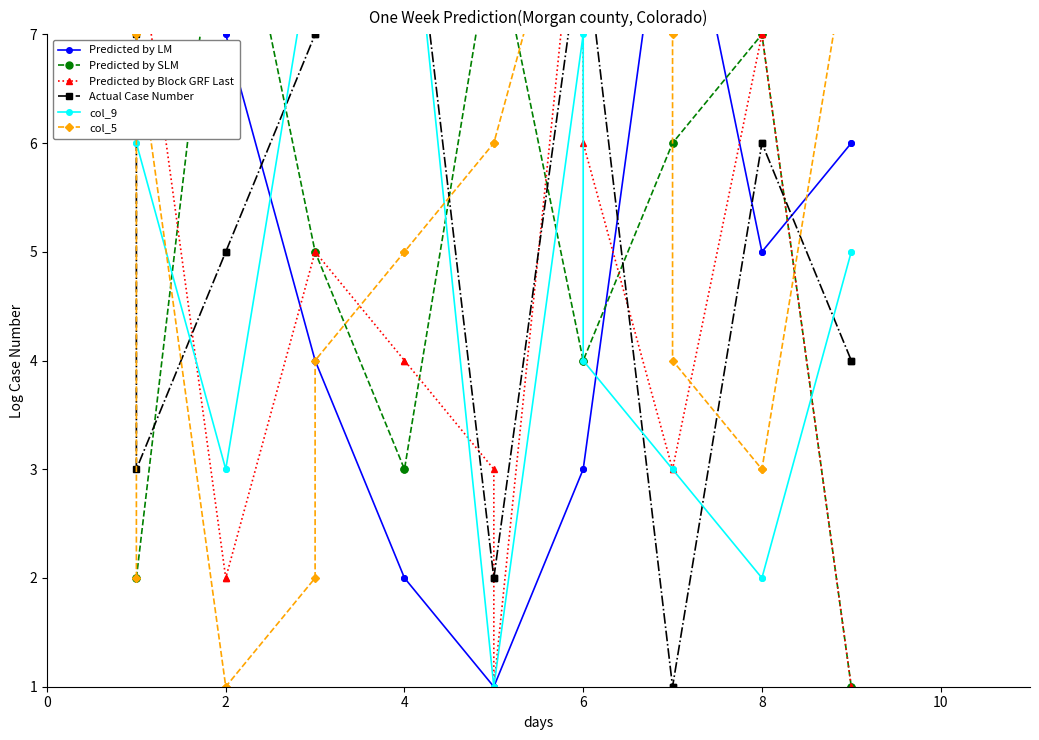

What is the lowest value of the col_9 series?

1